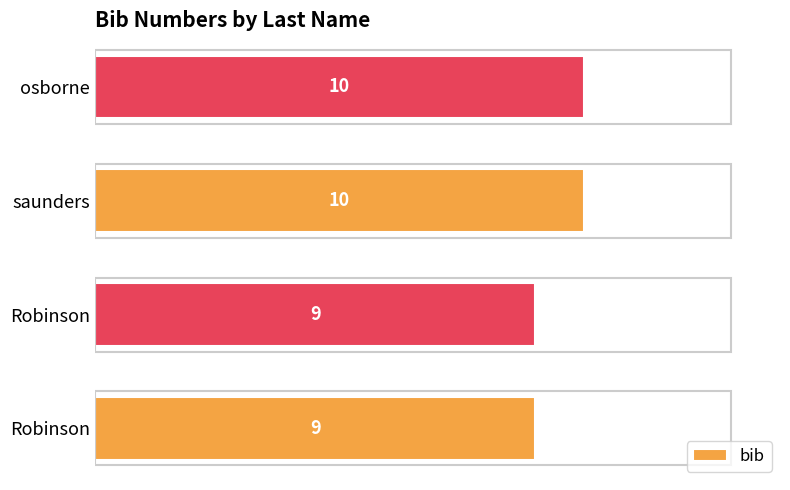

How many bars are there in total?

4